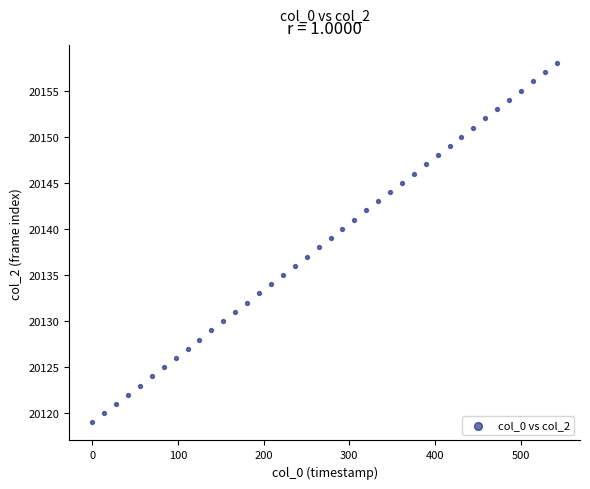

What is the range of Y values (max minus min)?

39